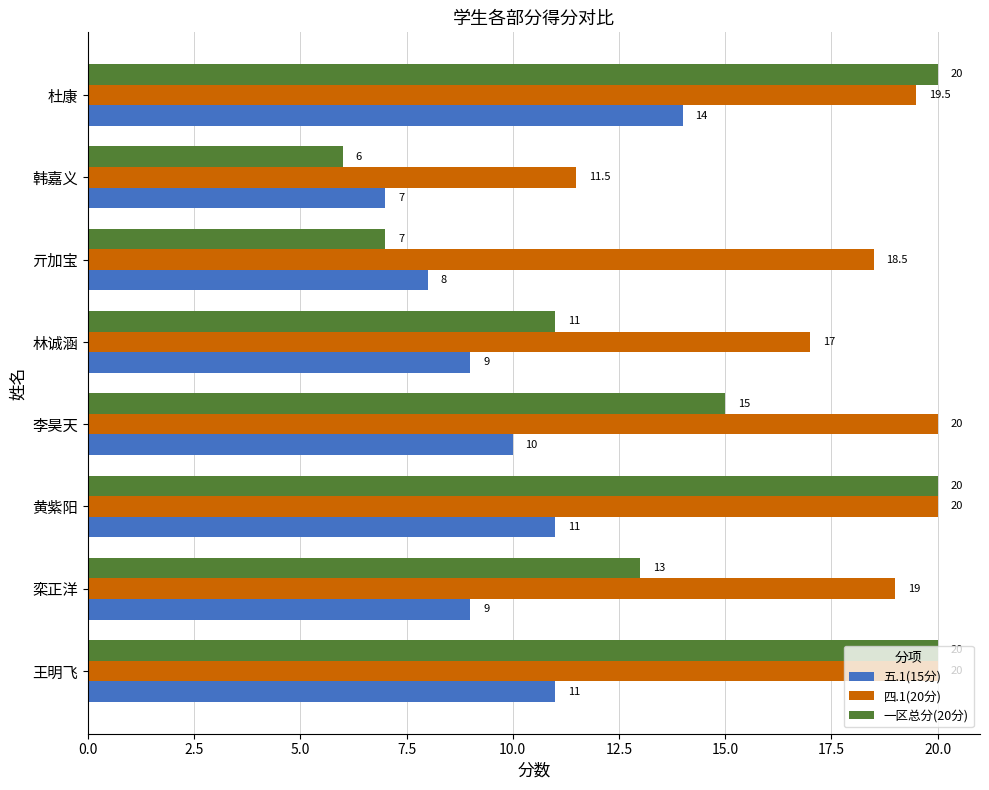

At 杜康, list the series in order from smallest to largest.

五.1(15分), 四.1(20分), 一区总分(20分)